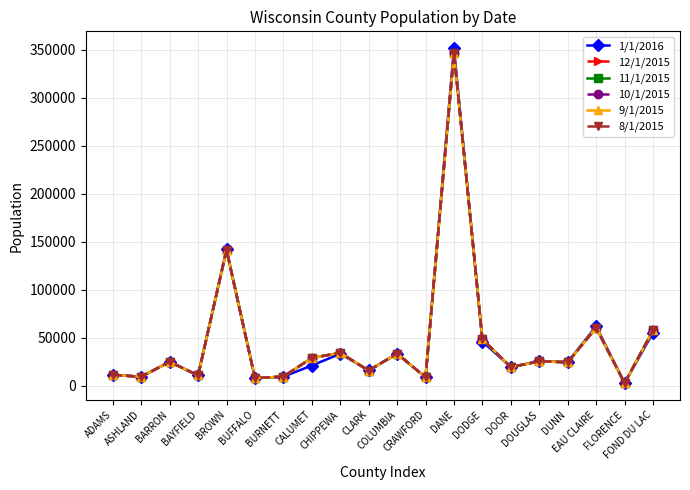

After their last crossing, which series has the higher values: 10/1/2015 or 12/1/2015?

10/1/2015